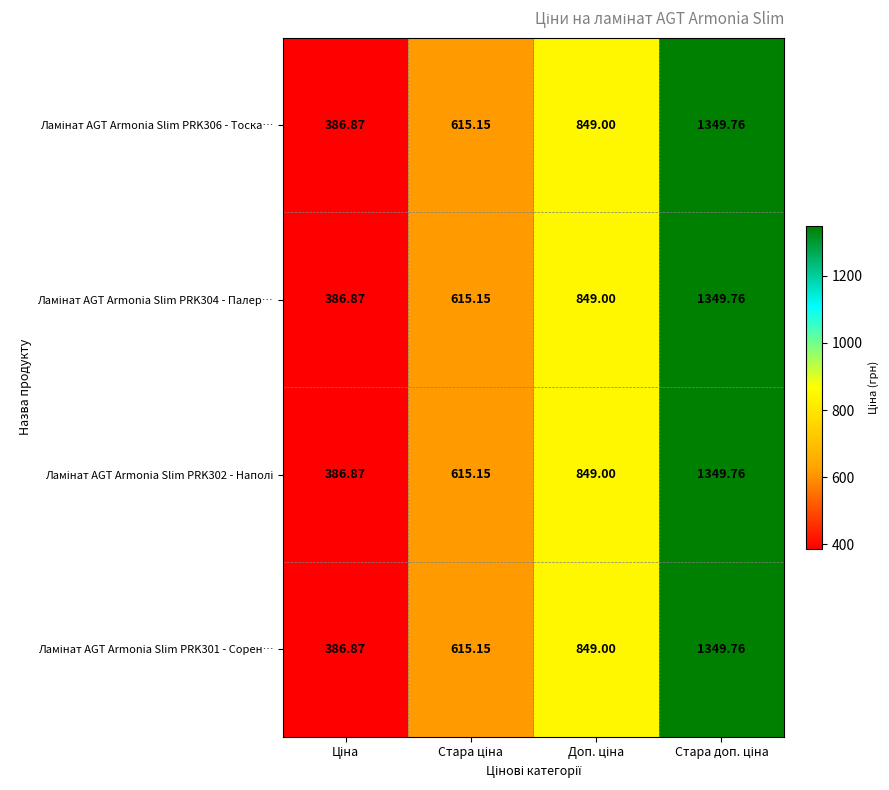

Rank the series by their maximum value, from highest to lowest.

Ламінат AGT Armonia Slim PRK306 - Тоска…, Ламінат AGT Armonia Slim PRK304 - Палер…, Ламінат AGT Armonia Slim PRK302 - Наполі, Ламінат AGT Armonia Slim PRK301 - Сорен…